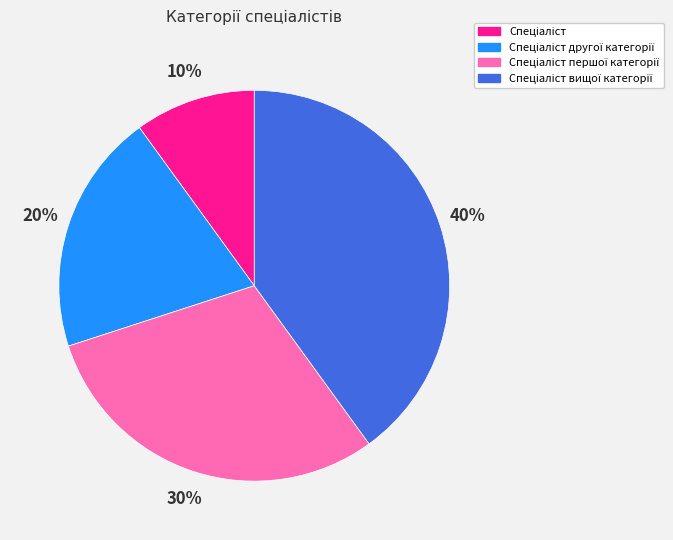

Does any single category account for the majority?

No